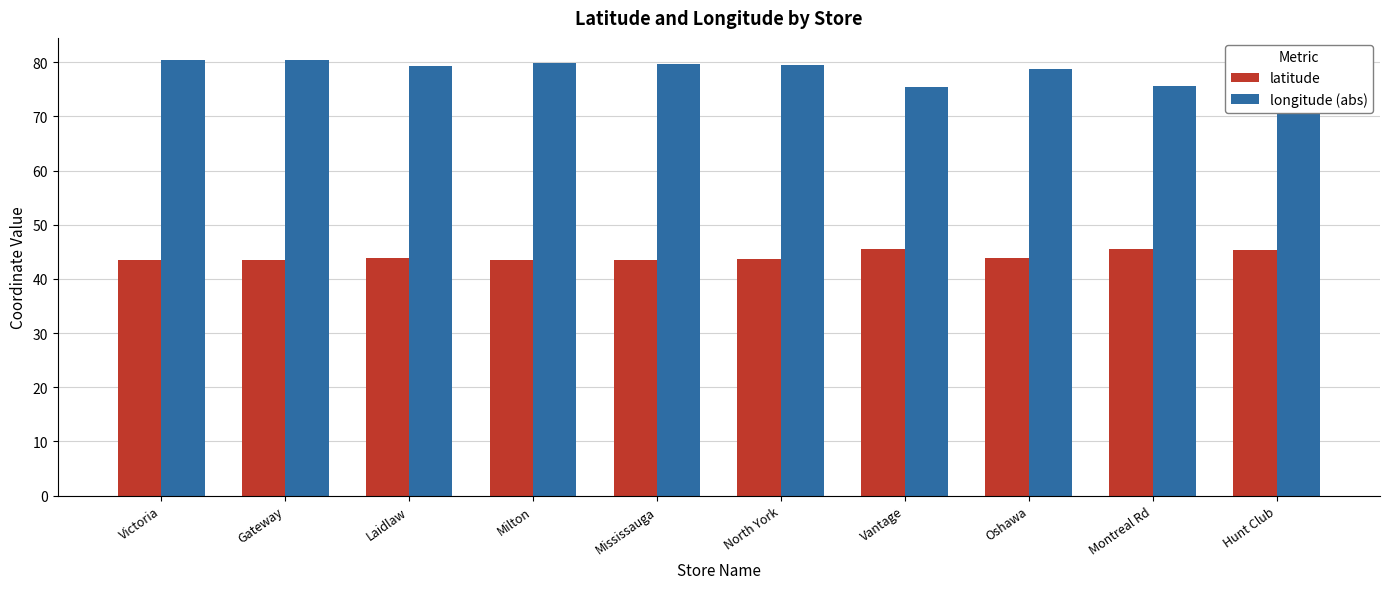

Which series has the largest range (max minus min)?

longitude (abs)